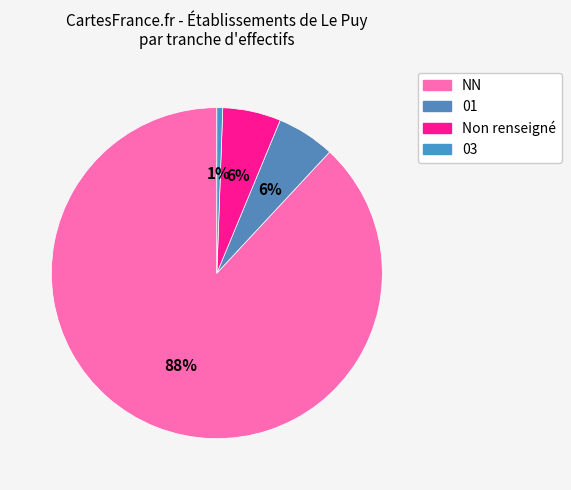

Which slice is the largest?

NN